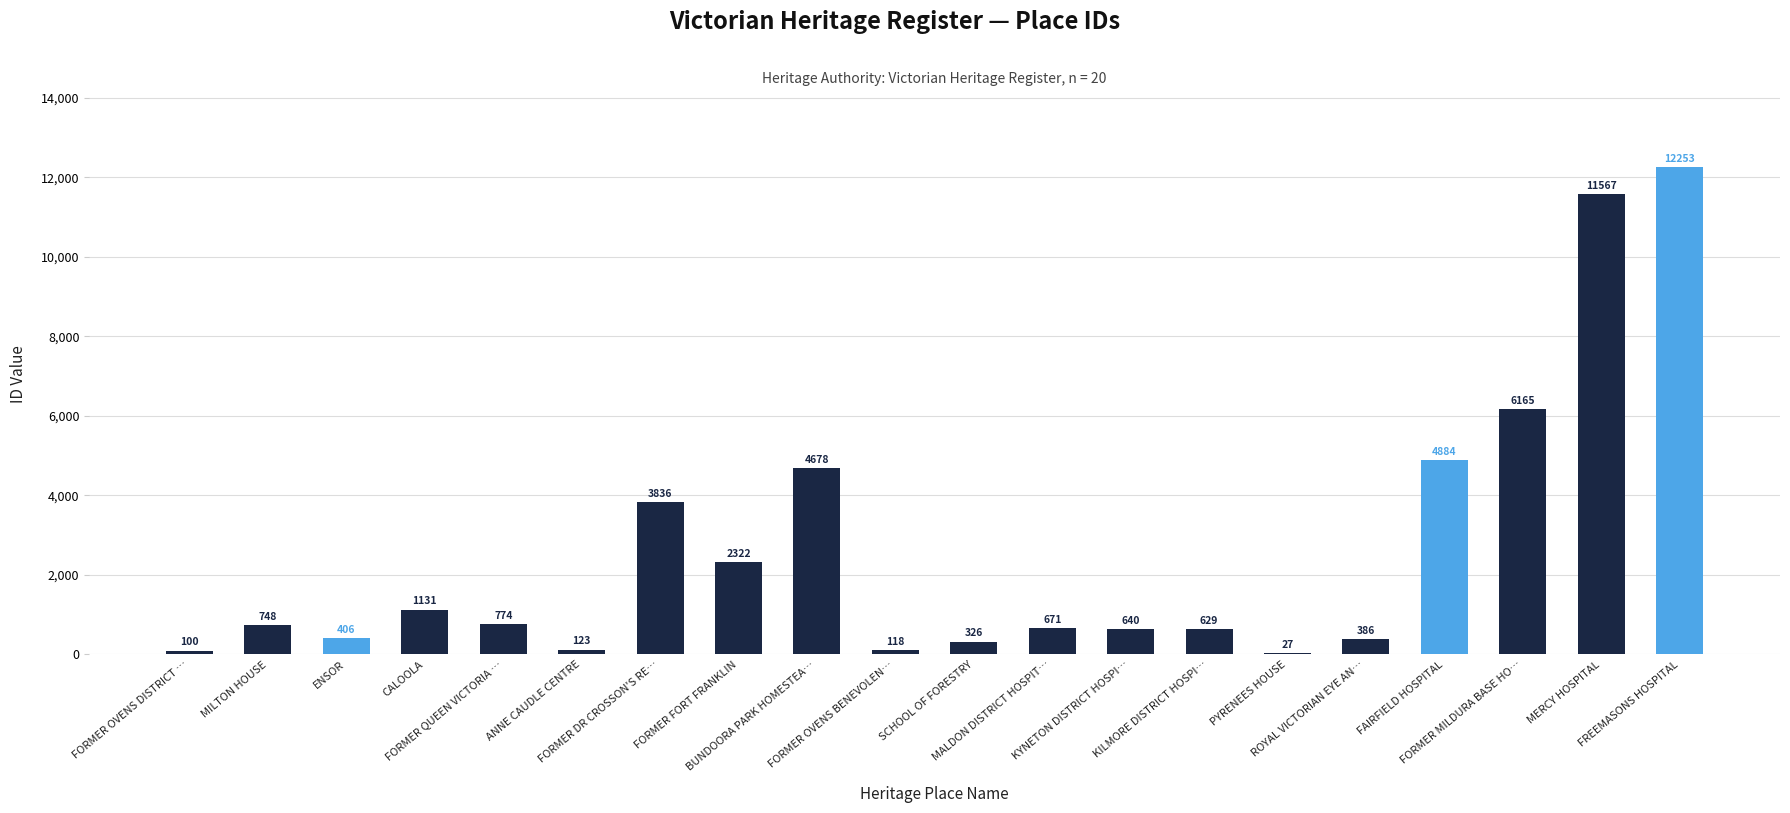

Approximately how many times larger is the value at FAIRFIELD HOSPITAL compared to MILTON HOUSE?

6.5